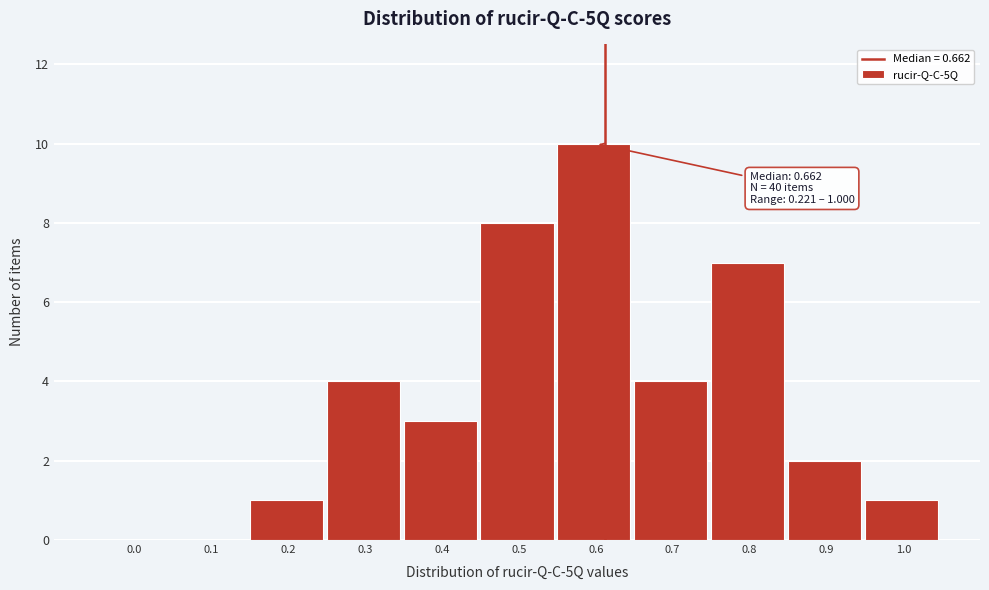

Reading left to right, extract all data points from this chart.

0.0=0	0.1=0	0.2=1	0.3=4	0.4=3	0.5=8	0.6=10	0.7=4	0.8=7	0.9=2	1.0=1